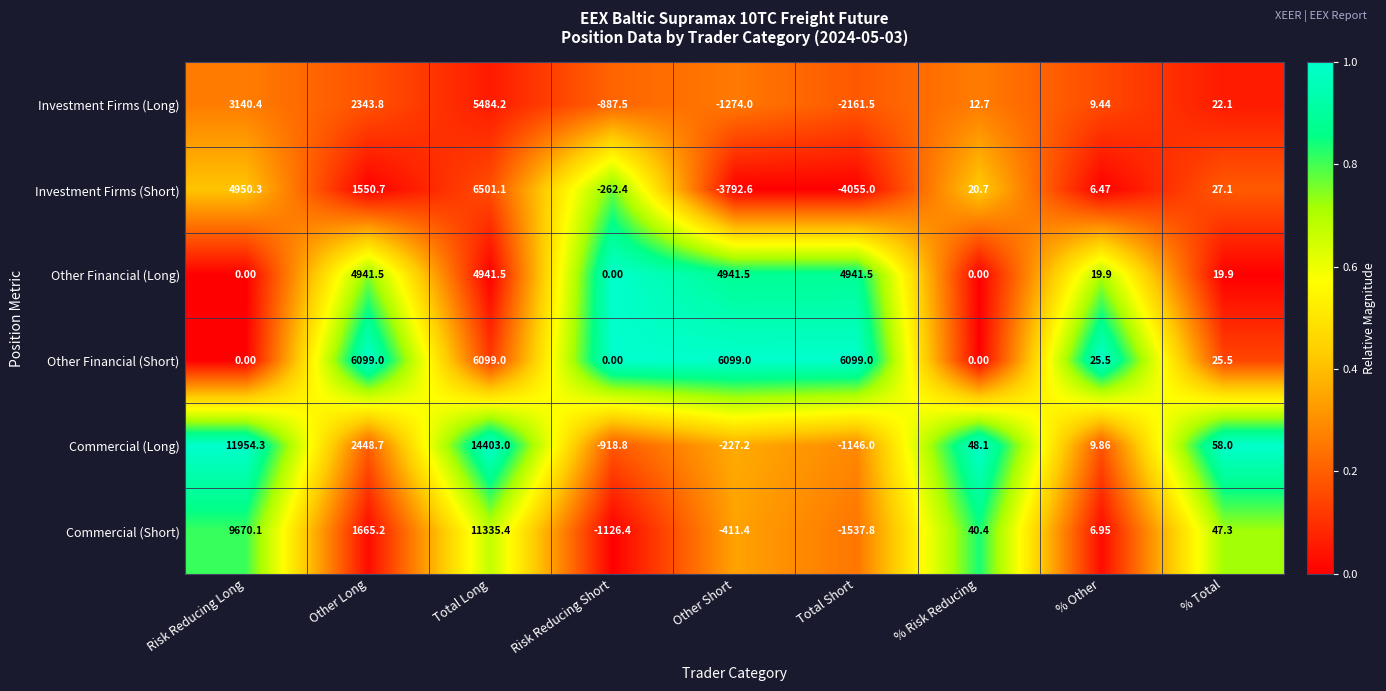

What is the maximum value shown in the chart?

14403.0